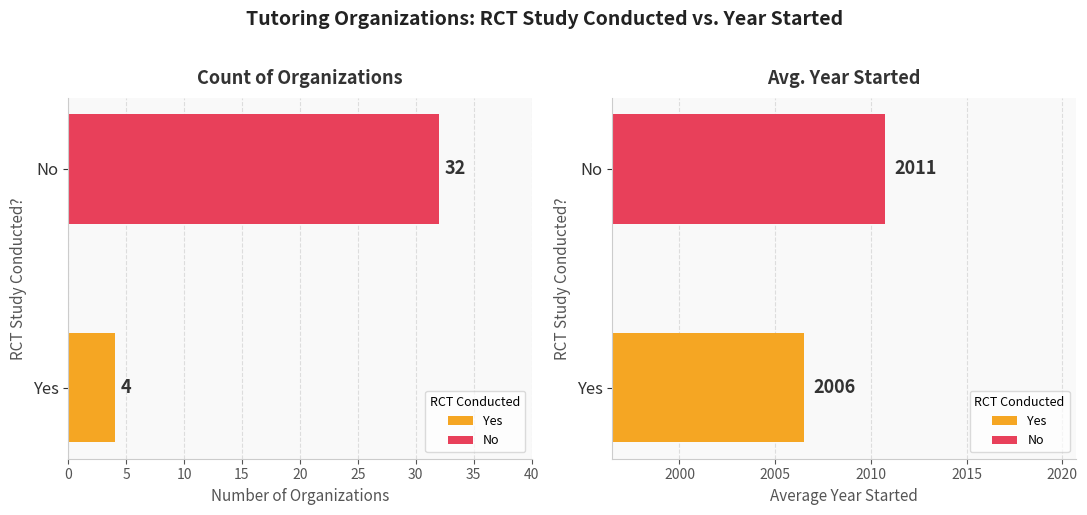

Rank the series by their maximum value, from lowest to highest.

Count, Avg Year